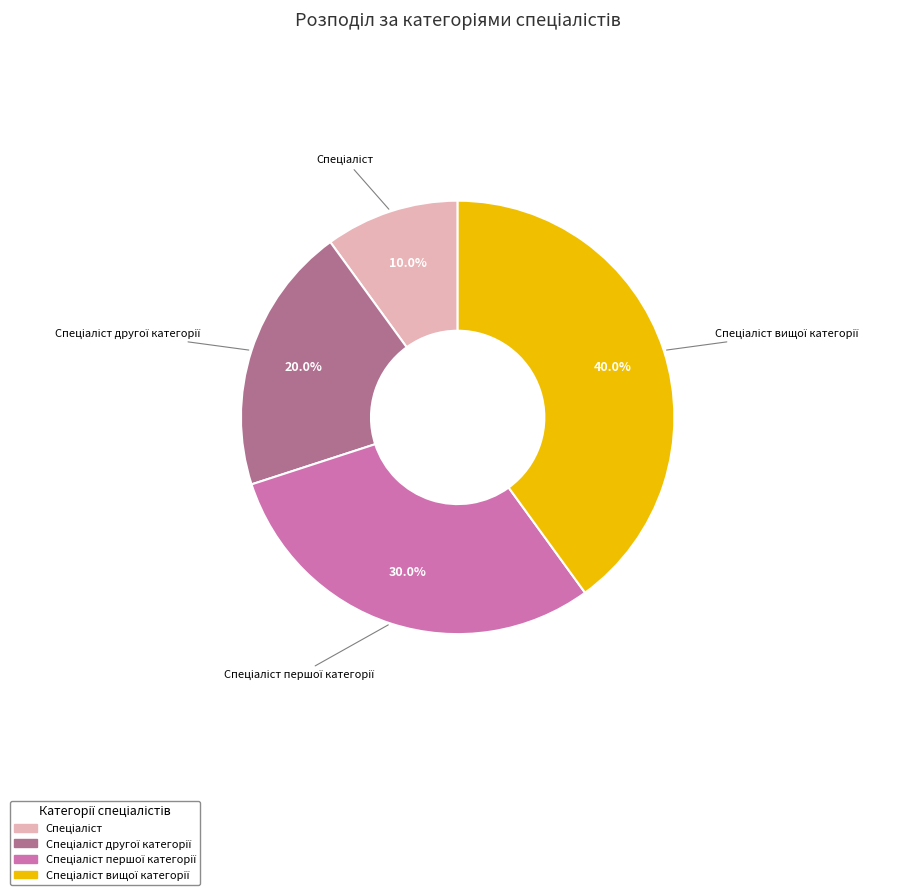

Does any single category account for the majority?

No